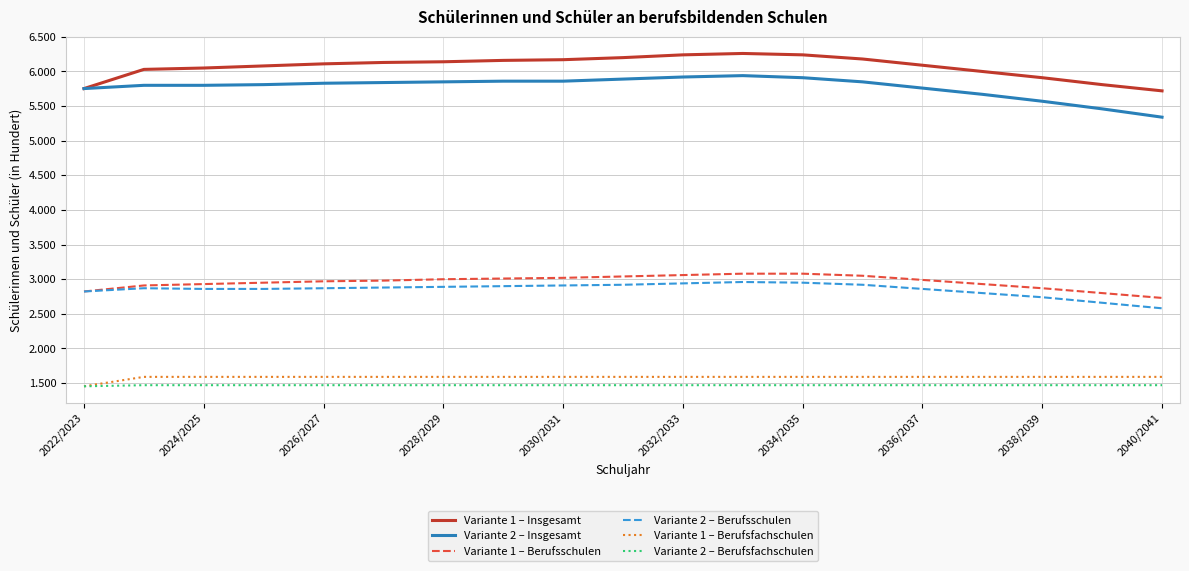

Is this an area chart (filled region under the line)?

No